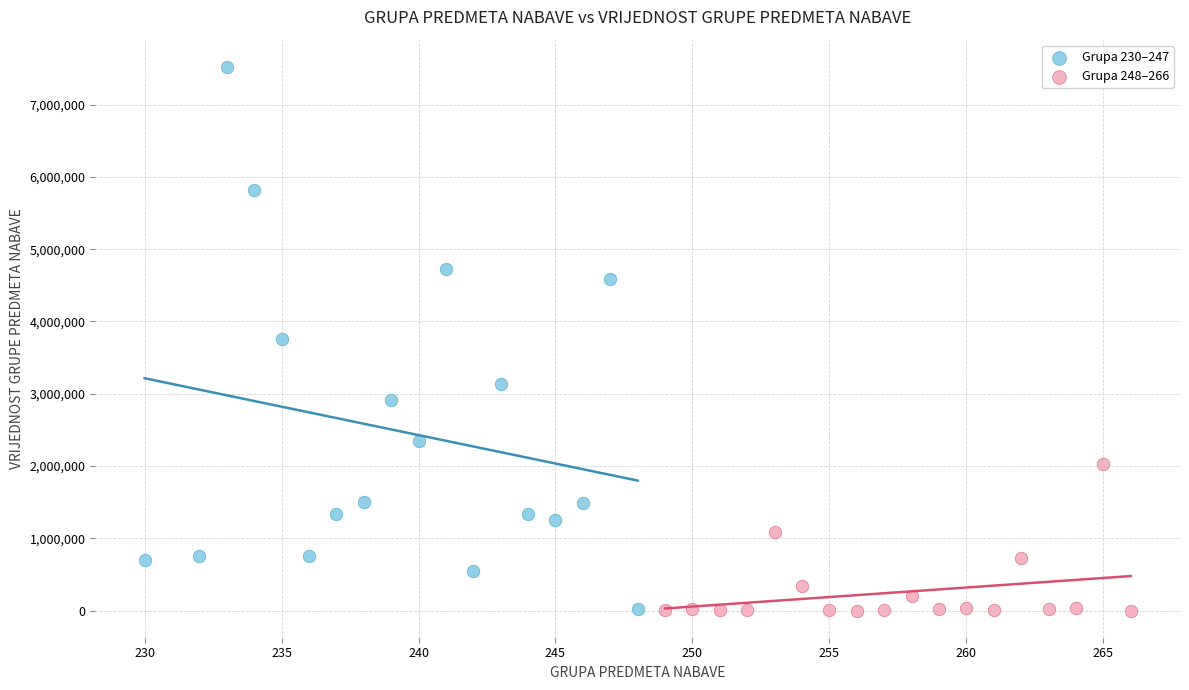

Which series reaches the maximum Y coordinate?

Grupa 230–247